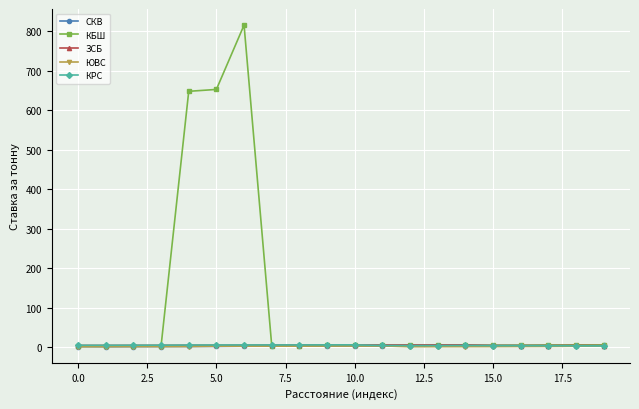

Which series has the largest total across all categories?

КБШ